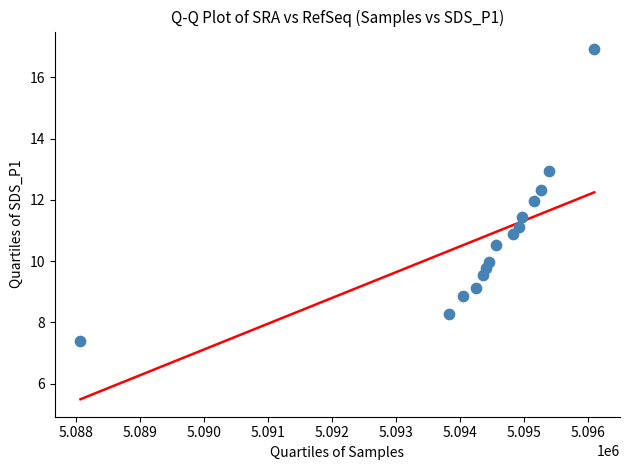

What is the range of X values (max minus min)?

8016.0